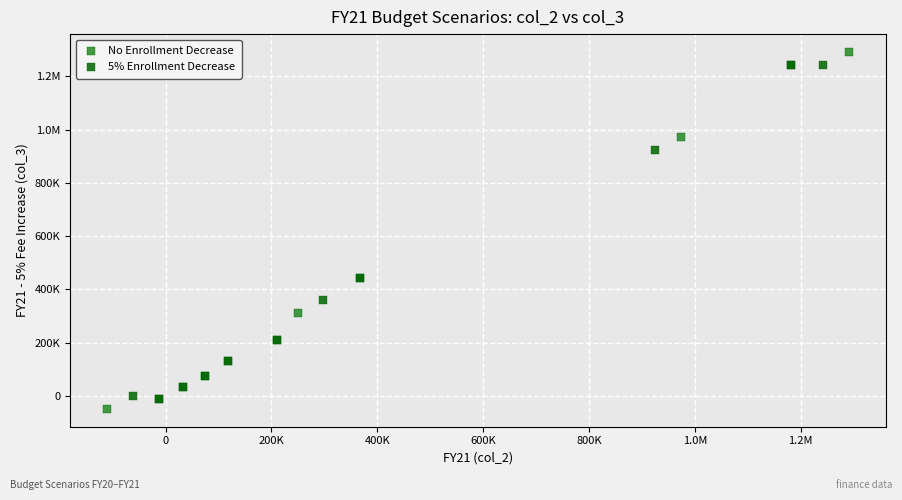

What are all the series names shown in the legend?

No Enrollment Decrease, 5% Enrollment Decrease